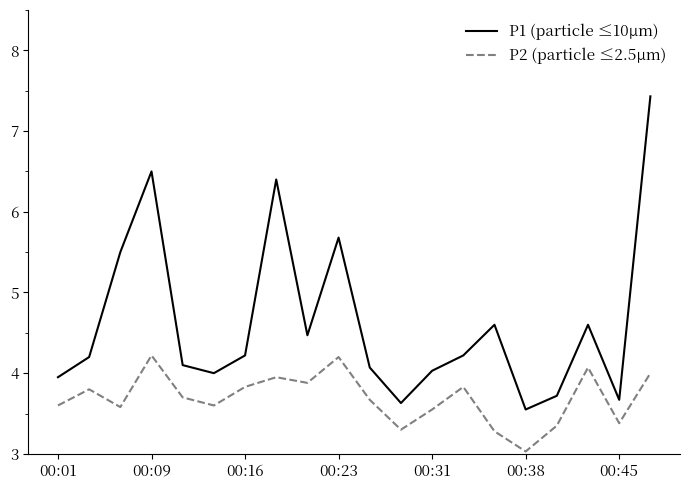

Which series has the largest total across all categories?

P1 (particle ≤10µm)